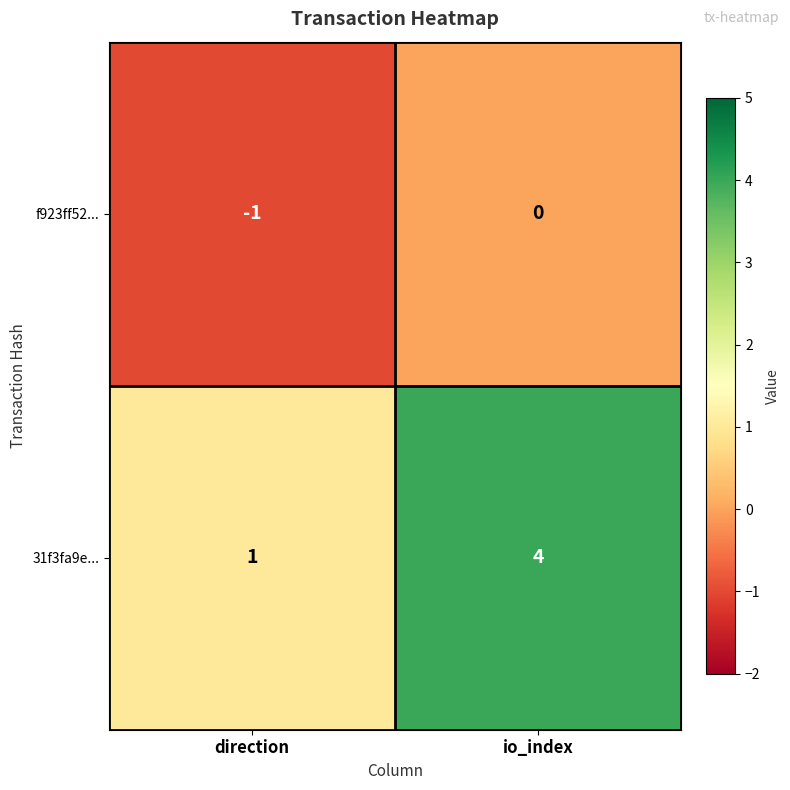

List the labels in order of f923ff52... value, largest first.

io_index, direction